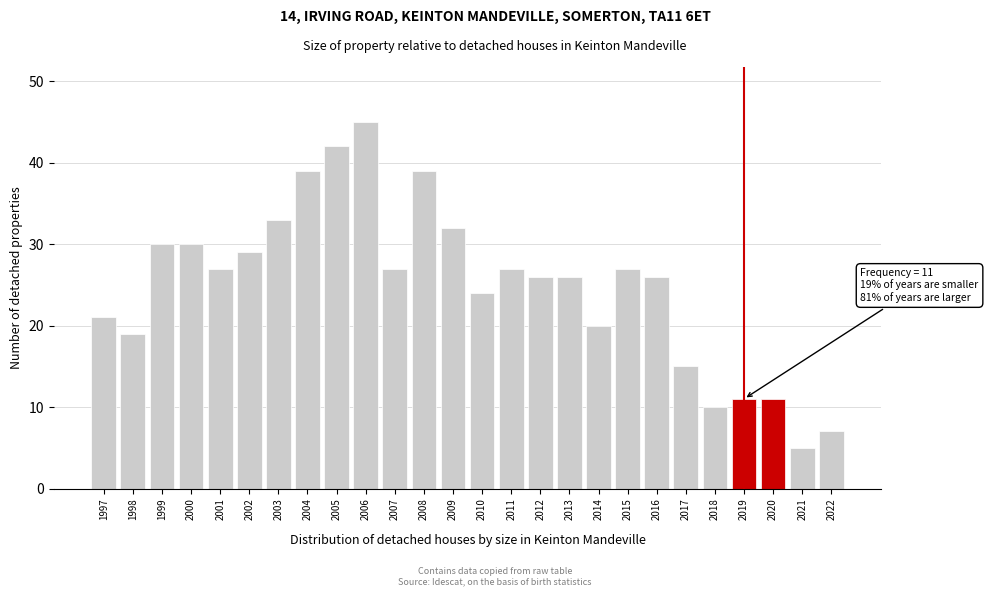

Reading left to right, list all the values displayed in this chart.

1997=21	1998=19	1999=30	2000=30	2001=27	2002=29	2003=33	2004=39	2005=42	2006=45	2007=27	2008=39	2009=32	2010=24	2011=27	2012=26	2013=26	2014=20	2015=27	2016=26	2017=15	2018=10	2019=11	2020=11	2021=5	2022=7